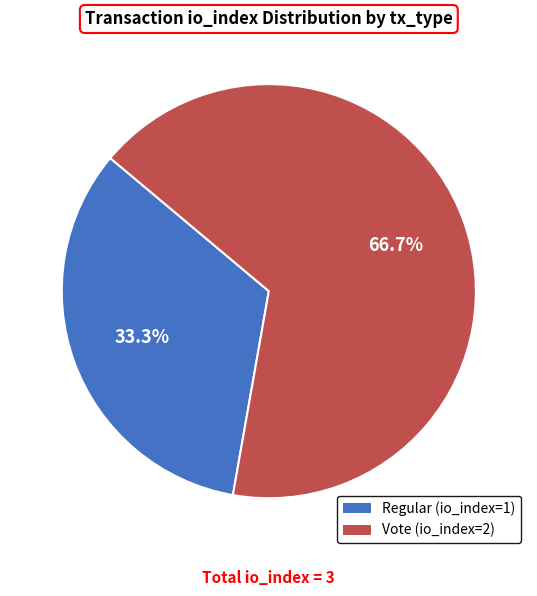

To the nearest percent, what is the difference between the largest and smallest slice percentages?

33%